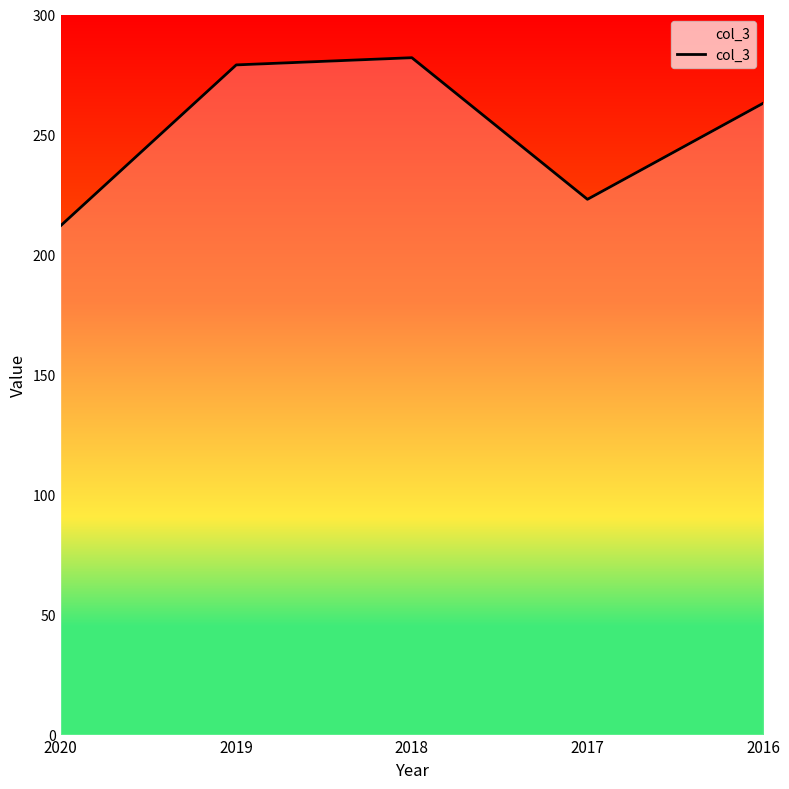

At which label does the data first exceed 263?

2019